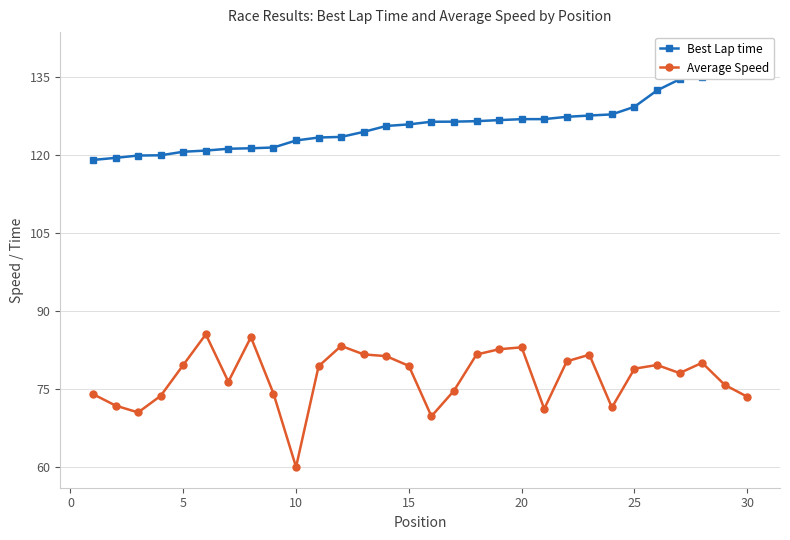

What is the minimum value for Average Speed?

59.9